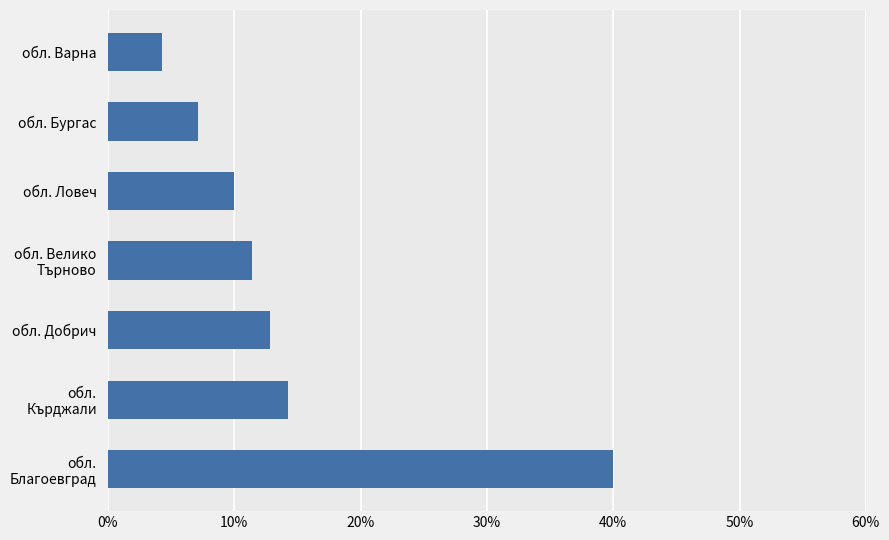

Rank the categories by value from highest to lowest.

обл. Благоевград, обл. Кърджали, обл. Добрич, обл. Велико
Търново, обл. Ловеч, обл. Бургас, обл. Варна